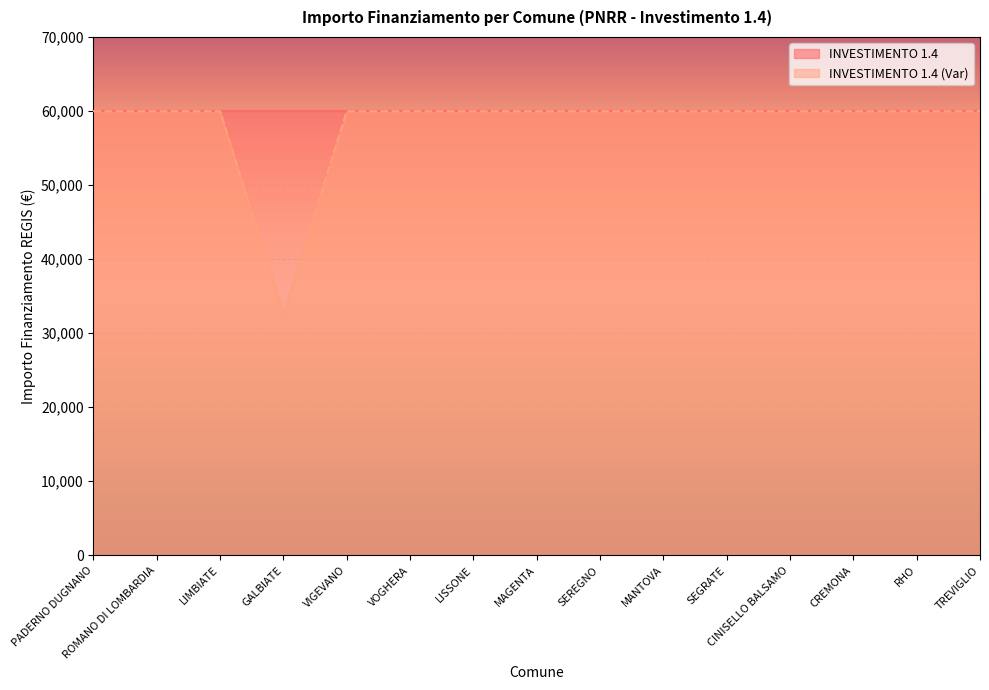

What position from the left is SEGRATE?

11